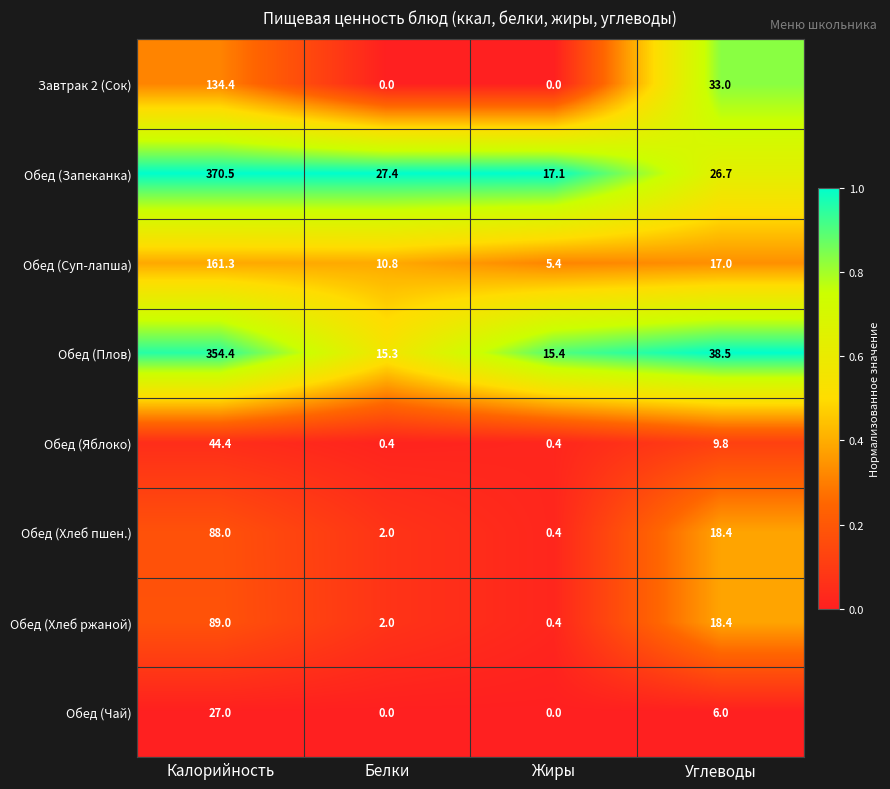

The value of Обед (Чай) at Углеводы is 6.0. True or false?

True